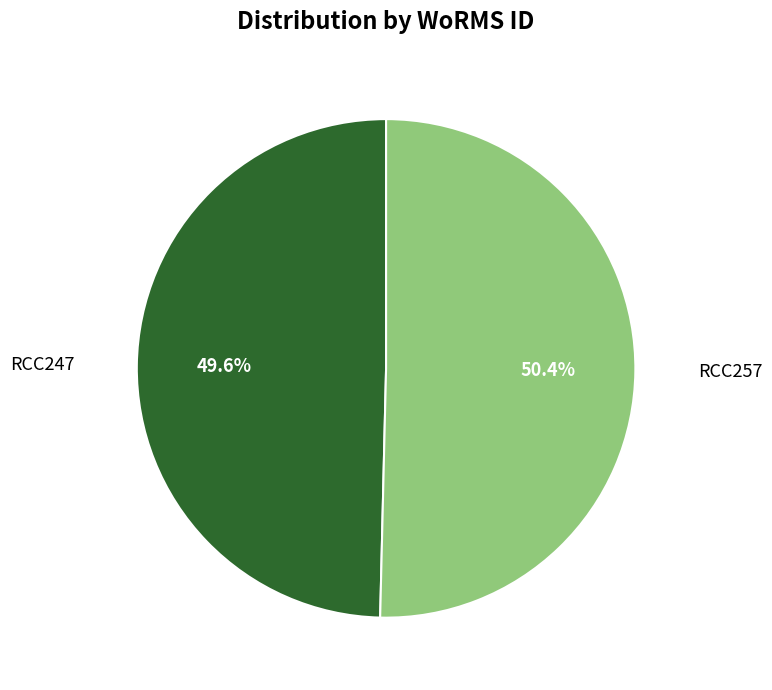

Rank the categories by value from lowest to highest.

RCC247, RCC257